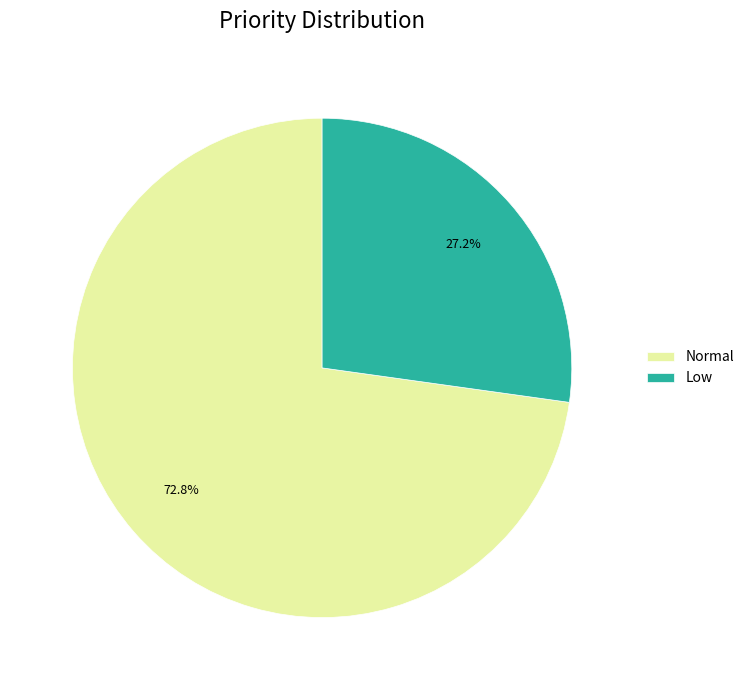

Which slice is the smallest?

Low